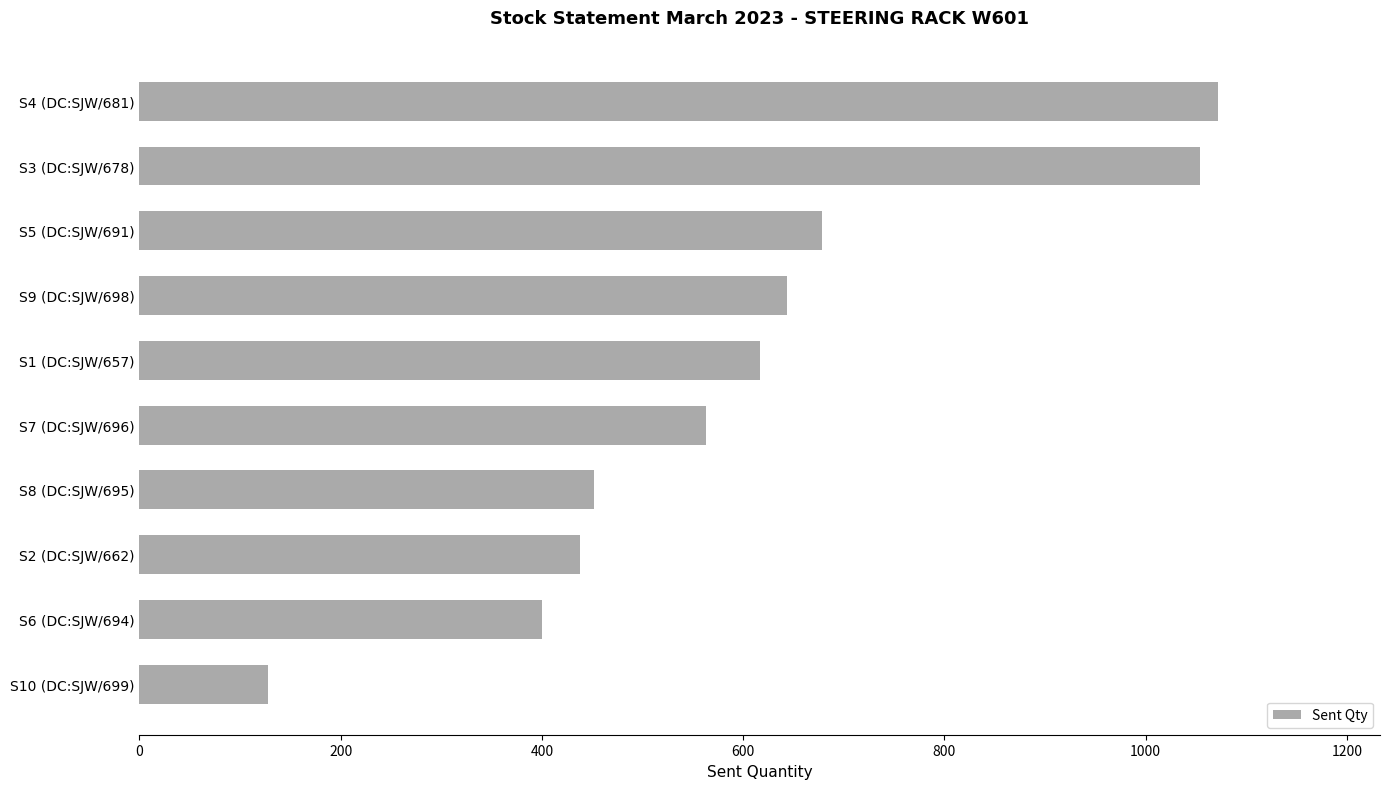

Between S7 (DC:SJW/696) and S9 (DC:SJW/698), which is larger?

S9 (DC:SJW/698)